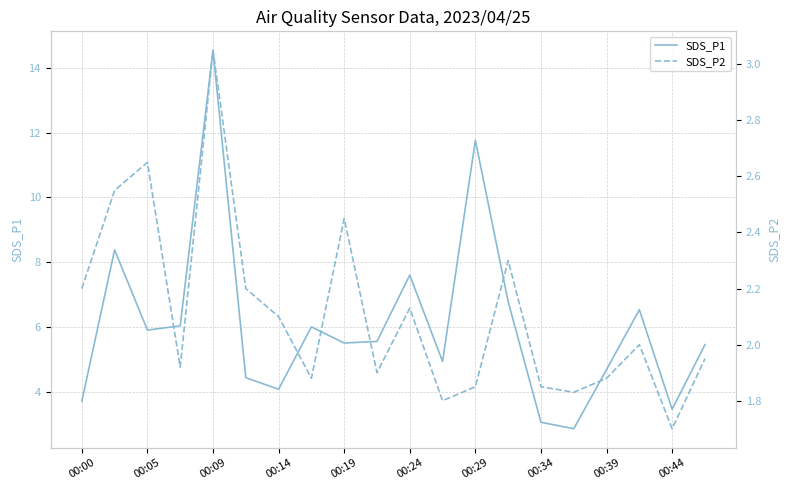

What is the minimum value for SDS_P1?

2.9